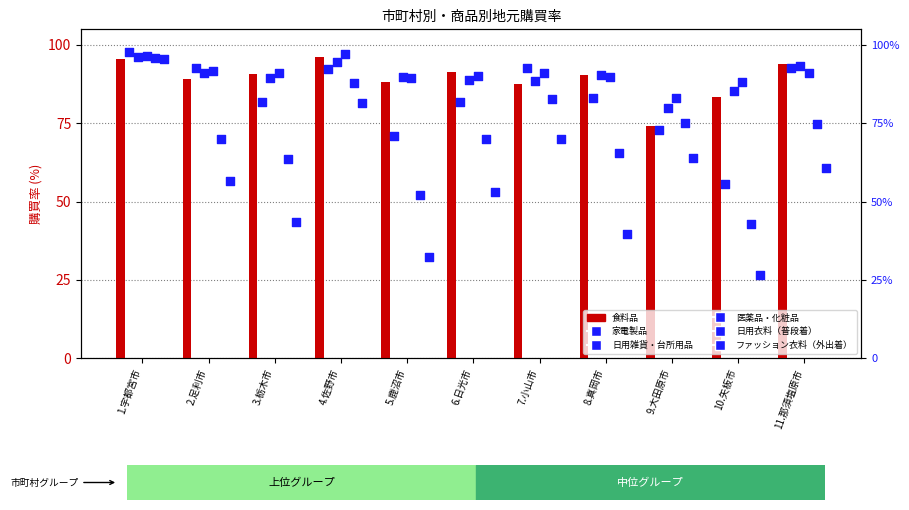

Which series reaches the maximum Y coordinate?

家電製品